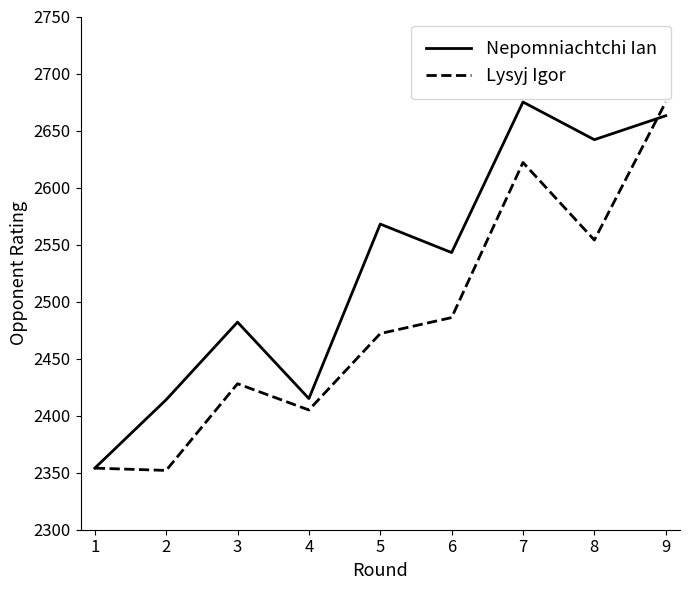

What is the minimum value shown in the chart?

2352